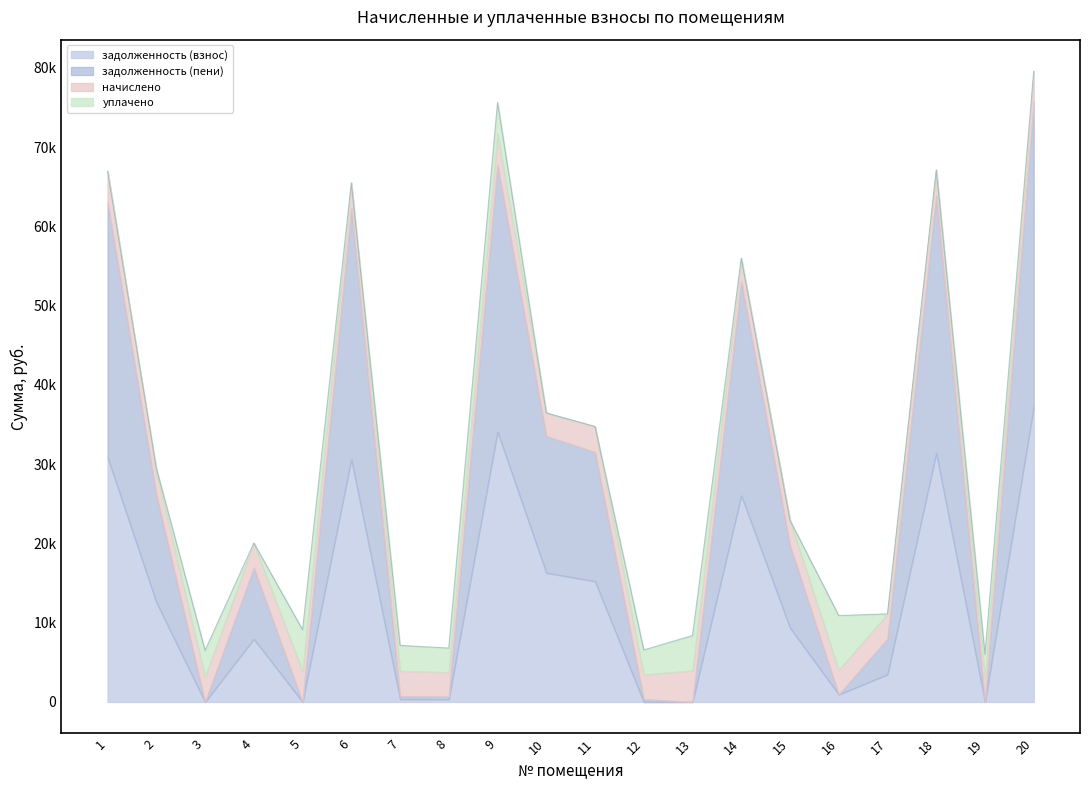

Which series has the widest spread of values?

задолженность (пени)